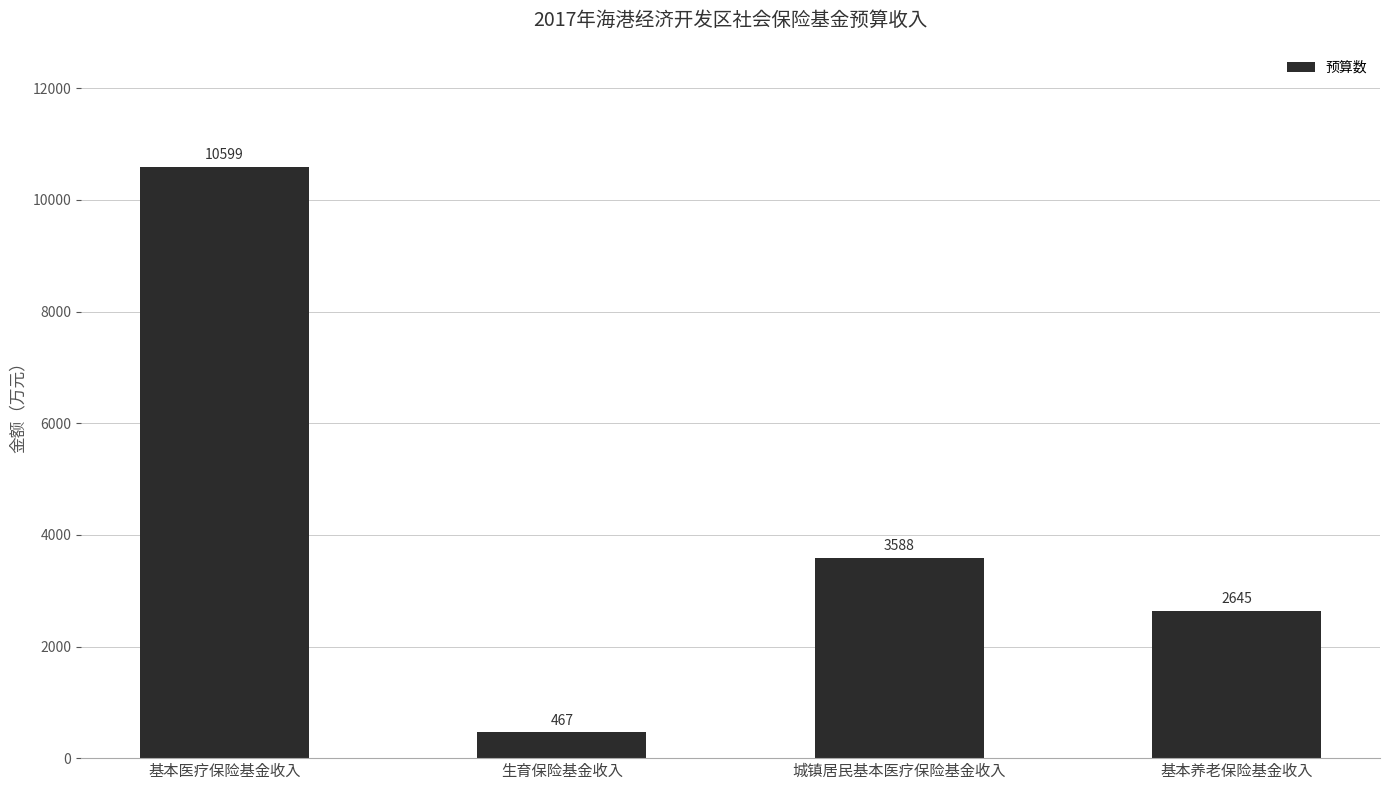

Reading right to left, extract all data points from this chart.

2645	3588	467	10599